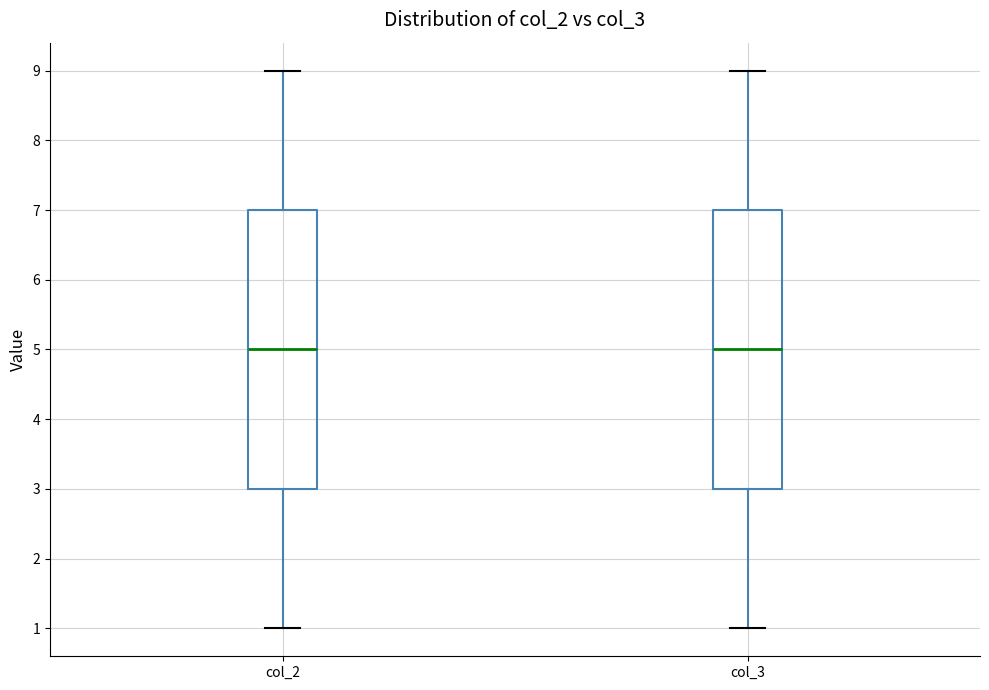

Reading left to right, transcribe this box plot: for each box, give where its median line is, the range the box spans, and where its two whiskers end, as read against the y-axis. The values are not printed on the chart, so give them approximately, as read against the axis.

col_2: median 5, box 3 to 7, whiskers 1 to 9
col_3: median 5, box 3 to 7, whiskers 1 to 9